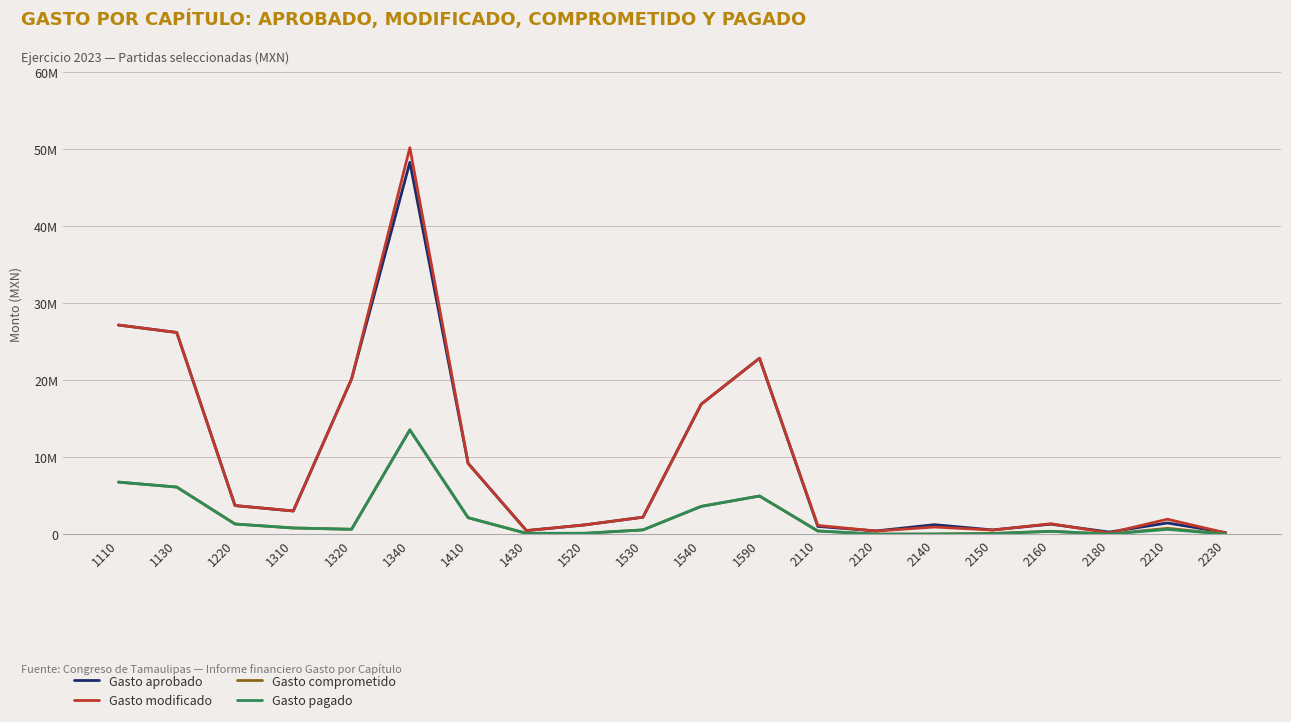

What are all the series names shown in the legend?

Gasto aprobado, Gasto modificado, Gasto comprometido, Gasto pagado